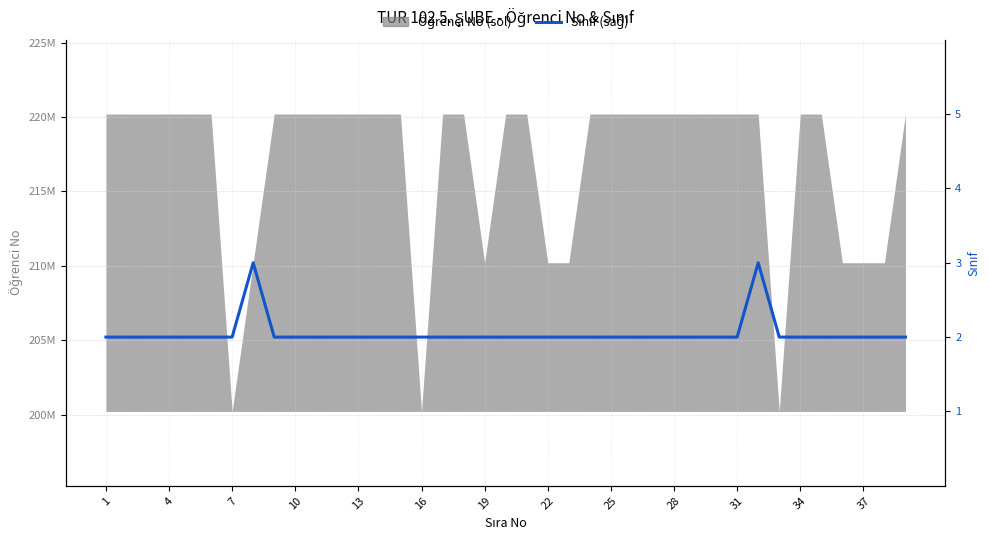

What is the smallest value displayed?

2